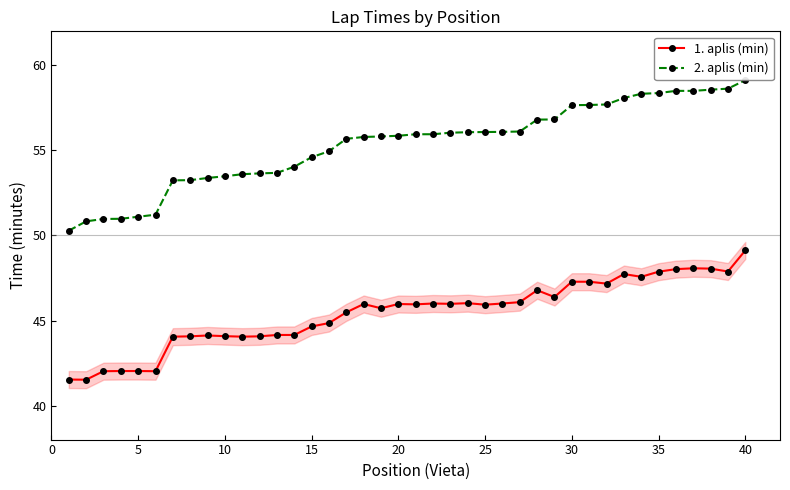

How many lines are shown in the chart?

2